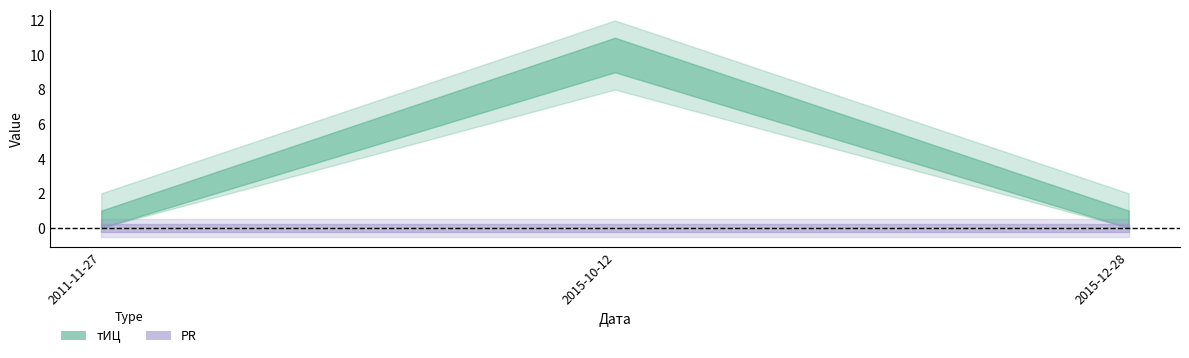

What is the sum of the тИЦ values at 2015-10-12 and 2015-12-28?

10